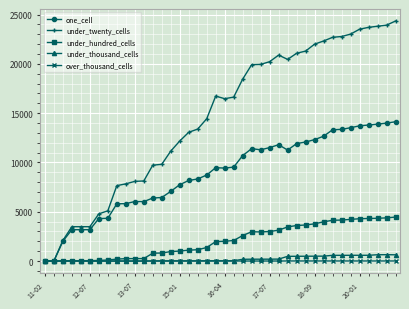

True or false: one_cell has more than 2 interior local peaks.

True